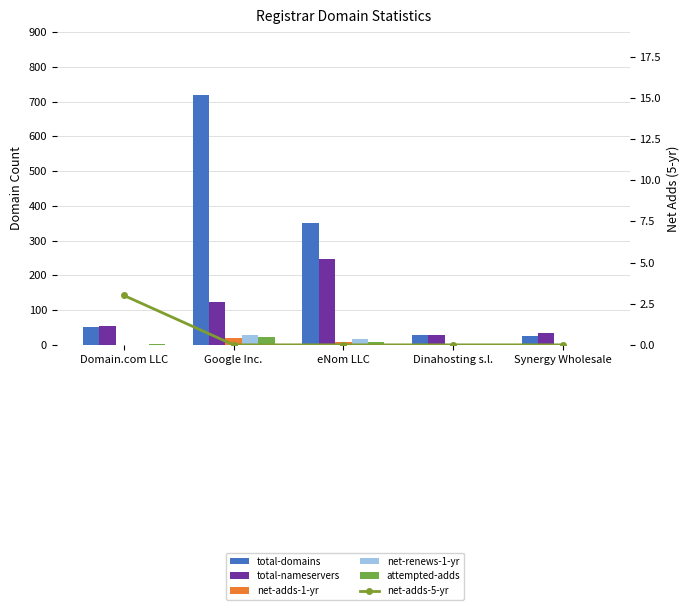

The value of attempted-adds at Synergy Wholesale is 1. True or false?

True